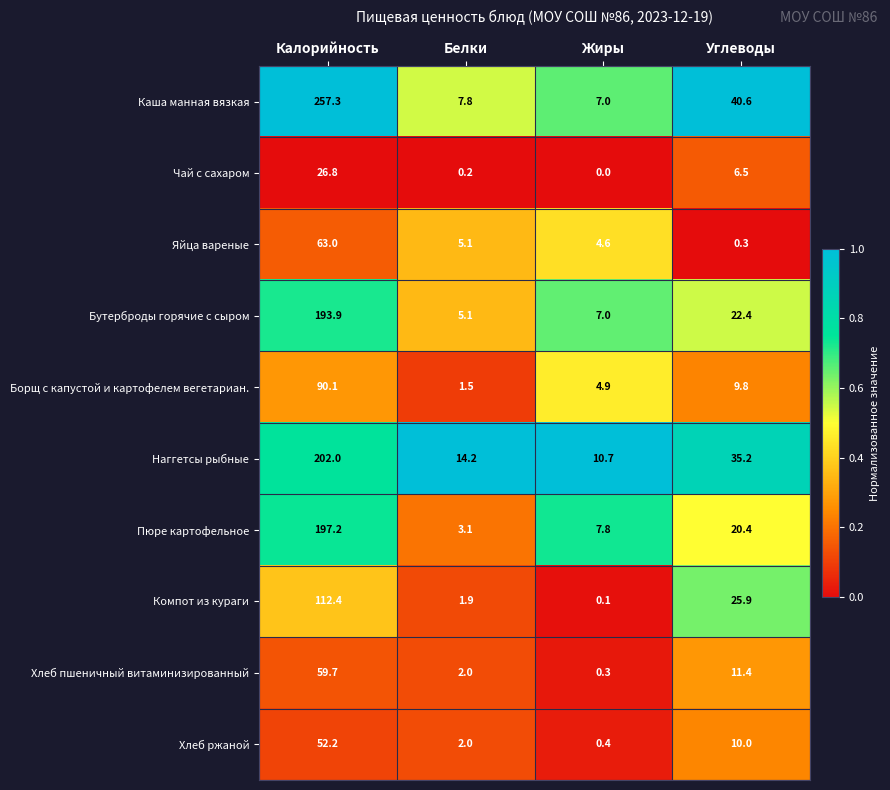

Which label corresponds to the largest value in the chart?

Калорийность